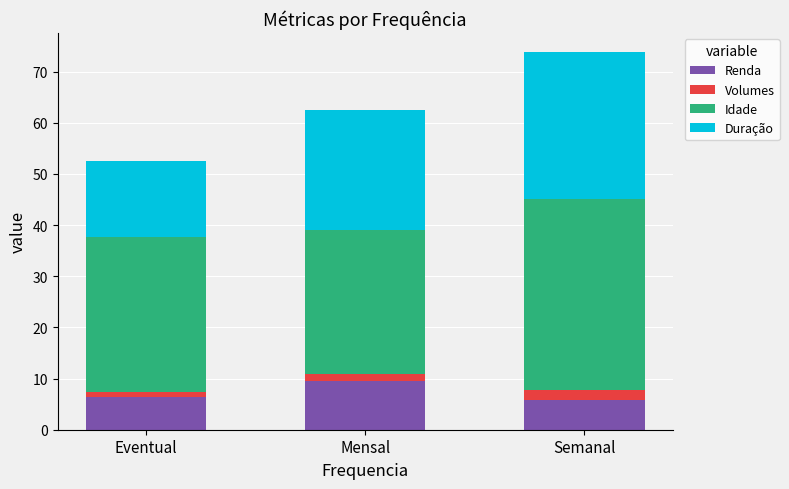

What is the value of the Renda bar at the 3rd from the left?

5.8